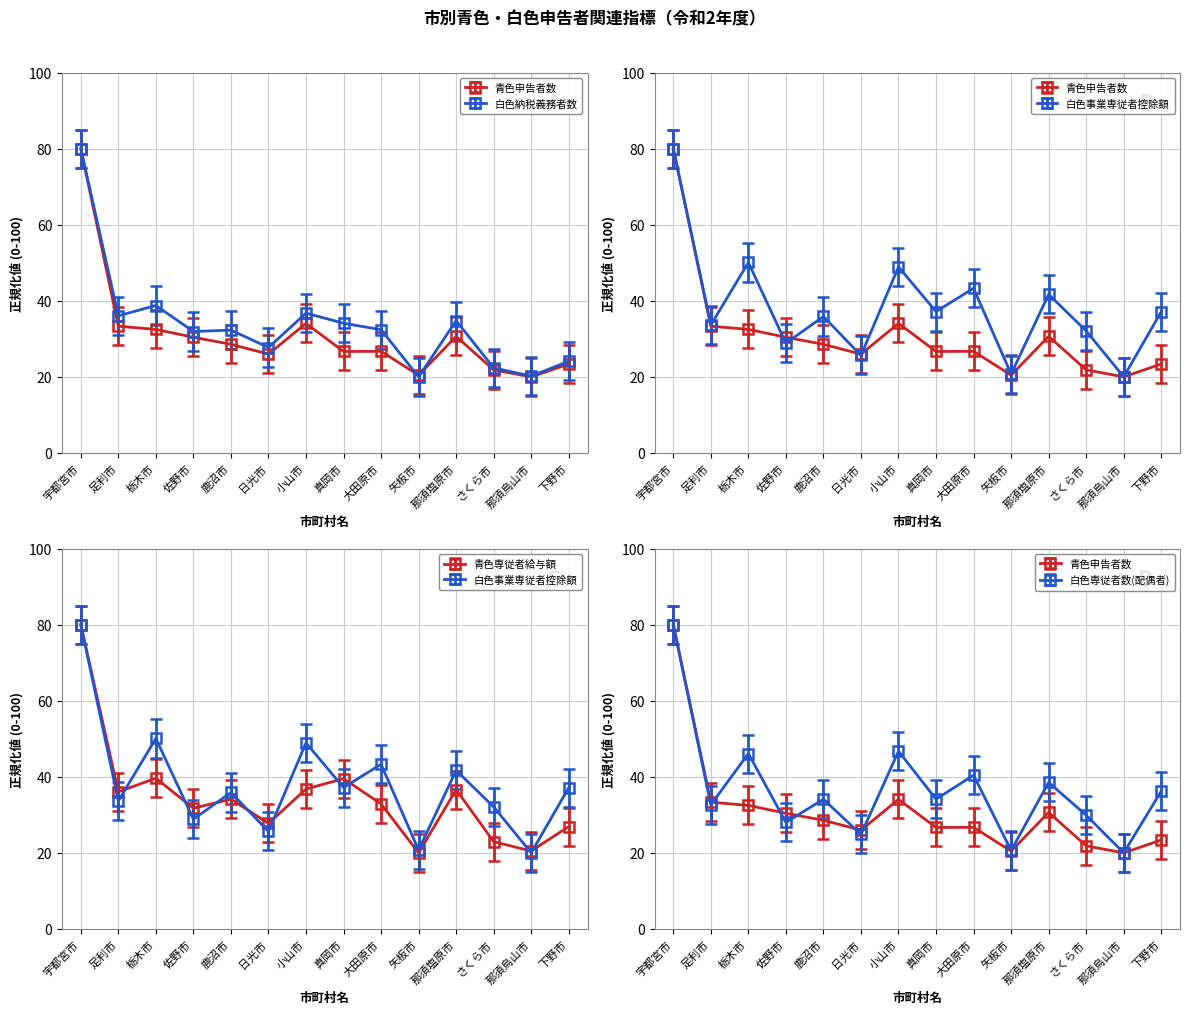

Where is the first local minimum for 白色専従者数(配偶者)?

足利市